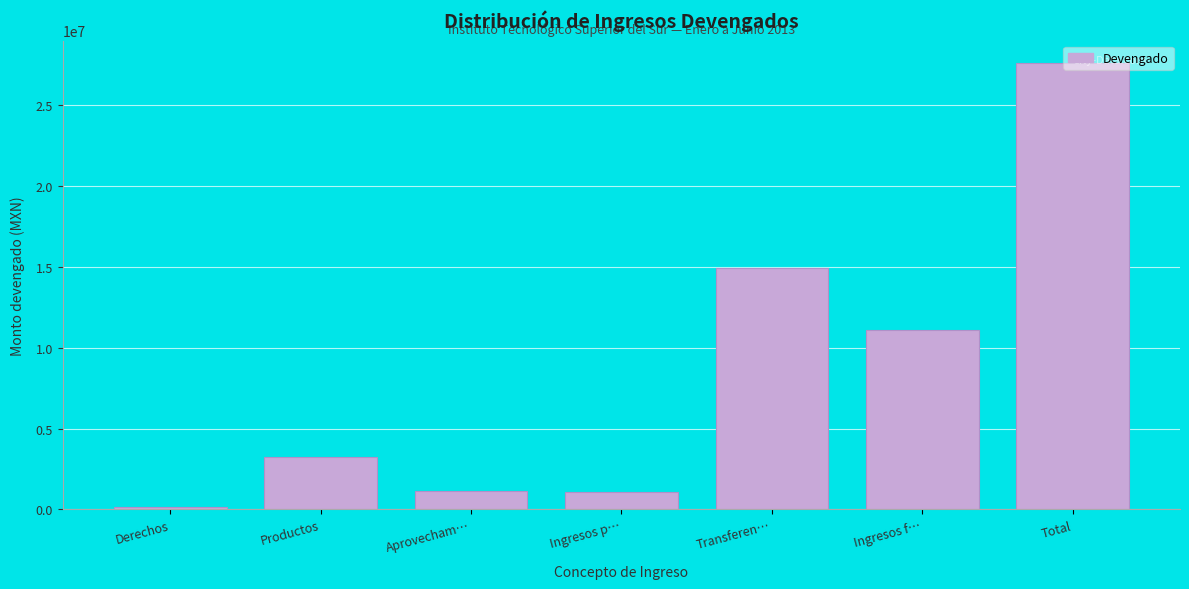

What is the ratio of the value at Productos to the value at Aprovecham…?

2.8